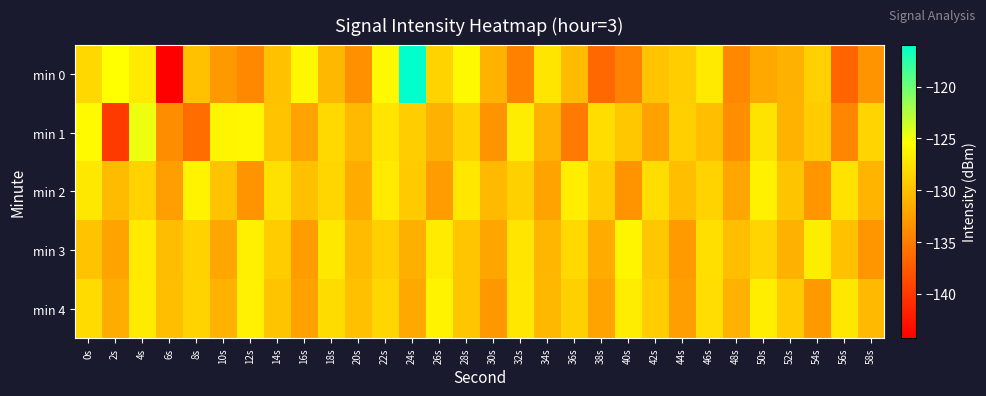

Reading left to right, what are all the values shown in this chart?

min 0: 0s=-128.3	2s=-125.4	4s=-127.0	6s=-144.3	8s=-129.9	10s=-132.9	12s=-134.1	14s=-130.0	16s=-125.9	18s=-130.6	20s=-133.5	22s=-125.8	24s=-115.9	26s=-128.6	28s=-125.9	30s=-130.9	32s=-134.7	34s=-127.3	36s=-130.4	38s=-136.6	40s=-134.5	42s=-129.9	44s=-129.0	46s=-126.9	48s=-134.2	50s=-131.8	52s=-131.1	54s=-128.8	56s=-136.7	58s=-133.3
min 1: 0s=-125.7	2s=-139.9	4s=-124.7	6s=-133.8	8s=-136.2	10s=-126.0	12s=-125.9	14s=-129.8	16s=-132.2	18s=-128.1	20s=-130.5	22s=-127.3	24s=-129.1	26s=-131.2	28s=-128.6	30s=-133.4	32s=-126.7	34s=-130.9	36s=-135.1	38s=-127.8	40s=-129.5	42s=-132.3	44s=-128.9	46s=-130.1	48s=-133.7	50s=-127.4	52s=-131.0	54s=-129.2	56s=-134.3	58s=-128.5
min 2: 0s=-127.1	2s=-130.4	4s=-128.7	6s=-132.5	8s=-126.3	10s=-129.8	12s=-133.2	14s=-127.6	16s=-130.0	18s=-128.4	20s=-131.6	22s=-126.9	24s=-129.3	26s=-132.7	28s=-127.2	30s=-130.5	32s=-128.8	34s=-132.1	36s=-126.6	38s=-129.0	40s=-133.4	42s=-127.8	44s=-130.2	46s=-128.6	48s=-131.9	50s=-126.4	52s=-129.7	54s=-133.1	56s=-127.5	58s=-130.8
min 3: 0s=-129.8	2s=-132.2	4s=-127.0	6s=-130.3	8s=-128.7	10s=-131.9	12s=-126.5	14s=-129.2	16s=-132.6	18s=-127.1	20s=-130.4	22s=-128.9	24s=-131.3	26s=-126.8	28s=-129.6	30s=-132.0	32s=-127.3	34s=-130.7	36s=-128.2	38s=-131.6	40s=-126.1	42s=-129.5	44s=-132.8	46s=-127.7	48s=-130.1	50s=-128.5	52s=-131.2	54s=-126.7	56s=-129.9	58s=-133.1
min 4: 0s=-128.1	2s=-131.5	4s=-126.8	6s=-130.2	8s=-128.6	10s=-131.0	12s=-126.4	14s=-129.7	16s=-132.3	18s=-127.9	20s=-130.0	22s=-128.4	24s=-131.8	26s=-126.3	28s=-129.6	30s=-133.0	32s=-127.2	34s=-130.6	36s=-128.8	38s=-132.2	40s=-126.7	42s=-129.1	44s=-132.5	46s=-127.8	48s=-131.2	50s=-126.6	52s=-129.3	54s=-132.9	56s=-127.1	58s=-130.5